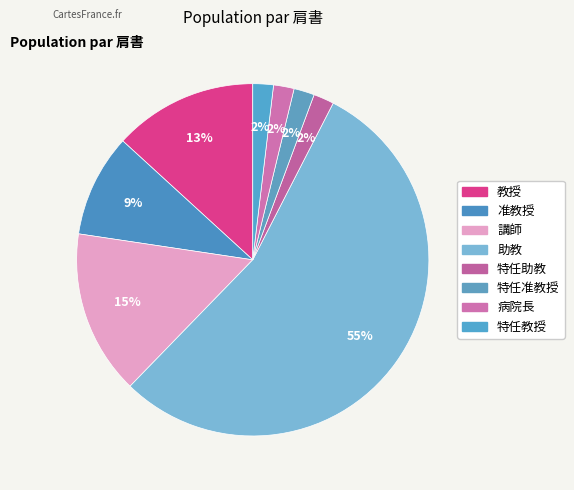

Count the number of slices in the pie.

8